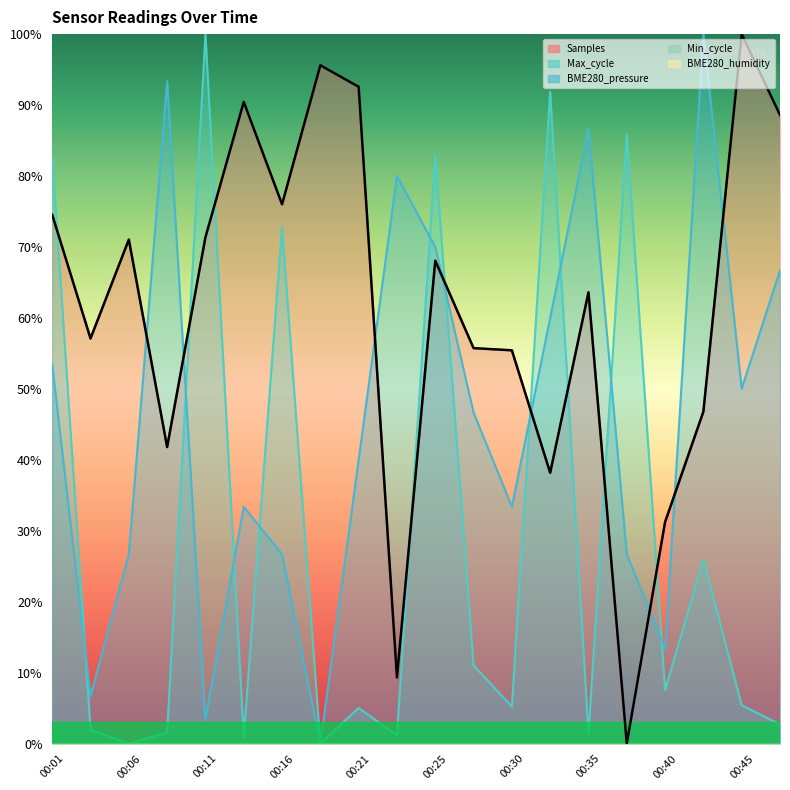

What is the value of the Max_cycle point at the 18th from the left?

0.3